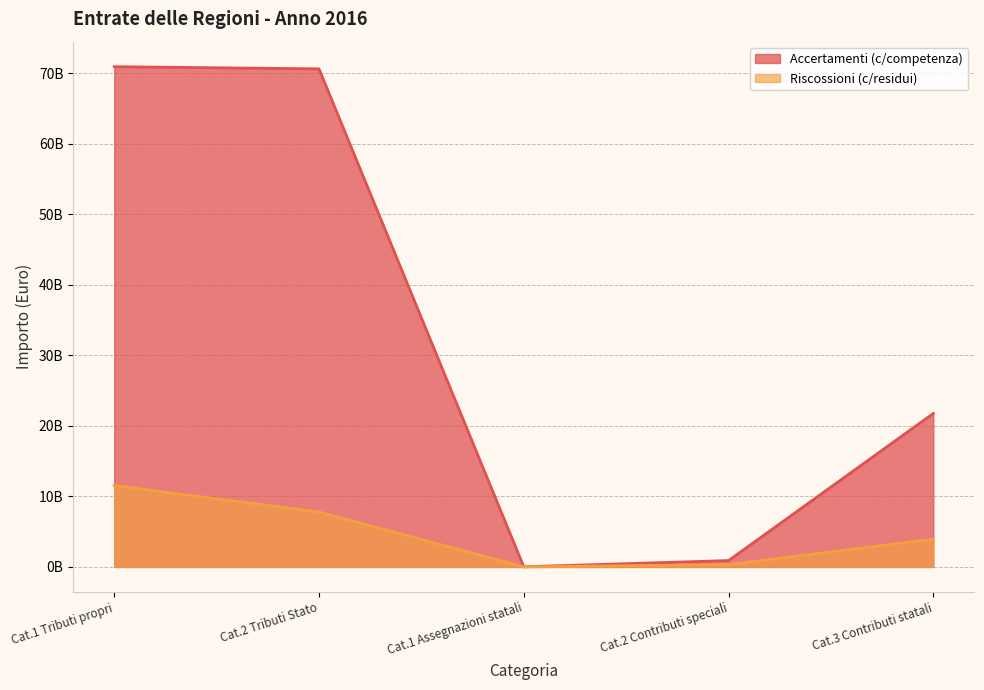

What is the difference between the maximum and minimum values in the Riscossioni (c/residui) series?

11537312636